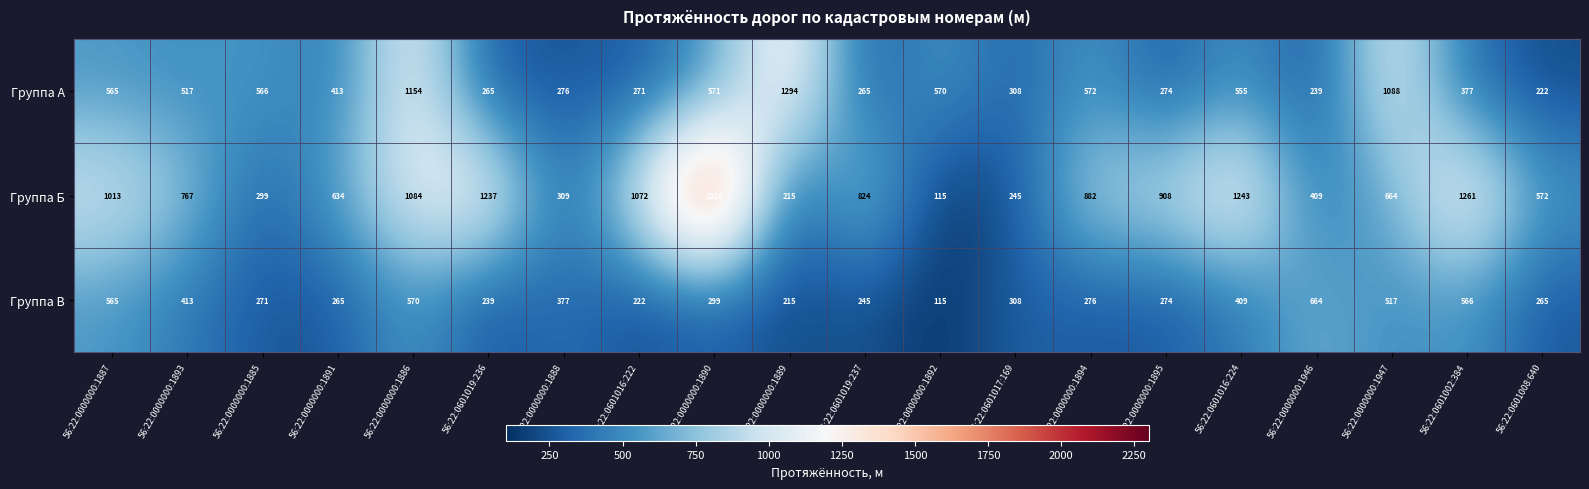

The value of Группа А at 56:22:0000000:1894 is 572. True or false?

True